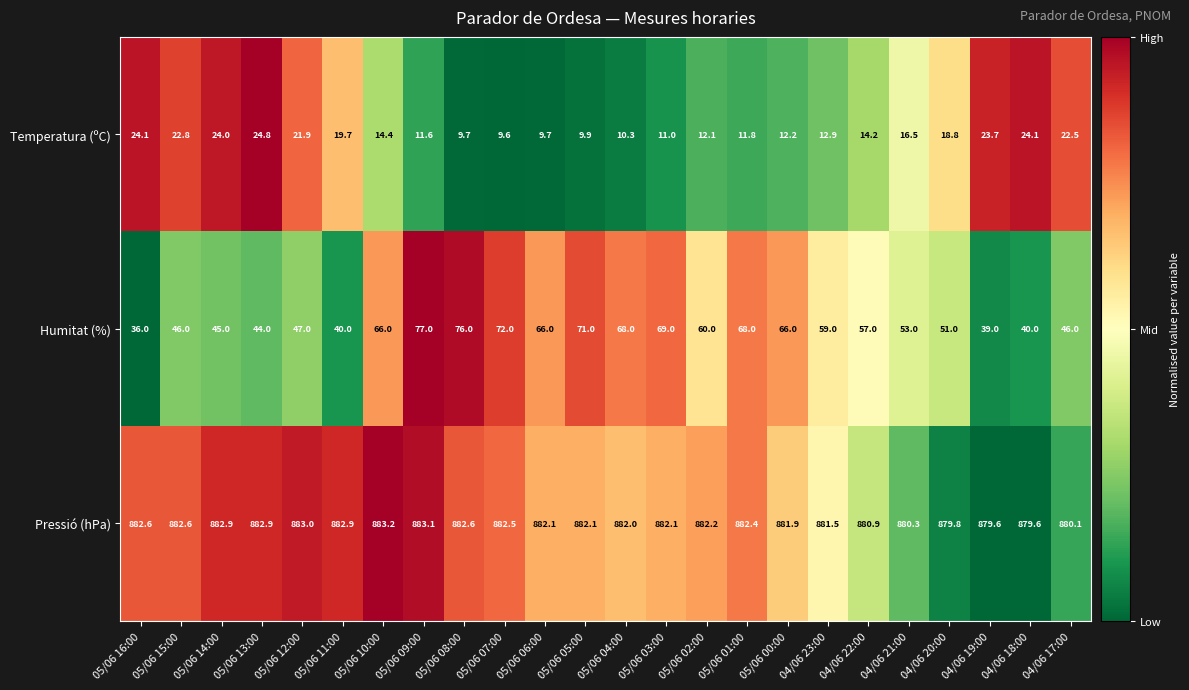

Which series has the largest range (max minus min)?

Humitat (%)